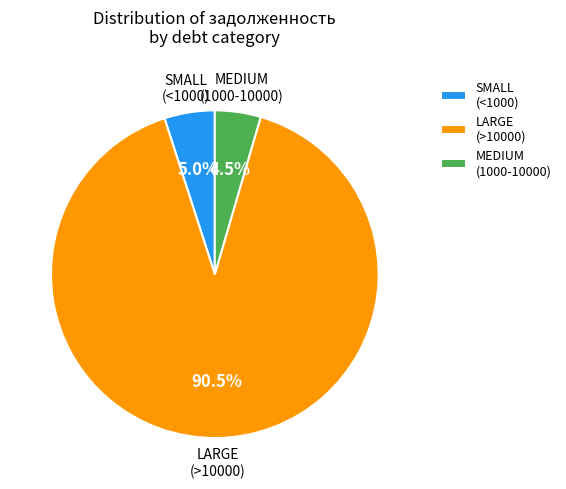

Which has a higher value, LARGE (>10000) or MEDIUM (1000-10000)?

LARGE (>10000)